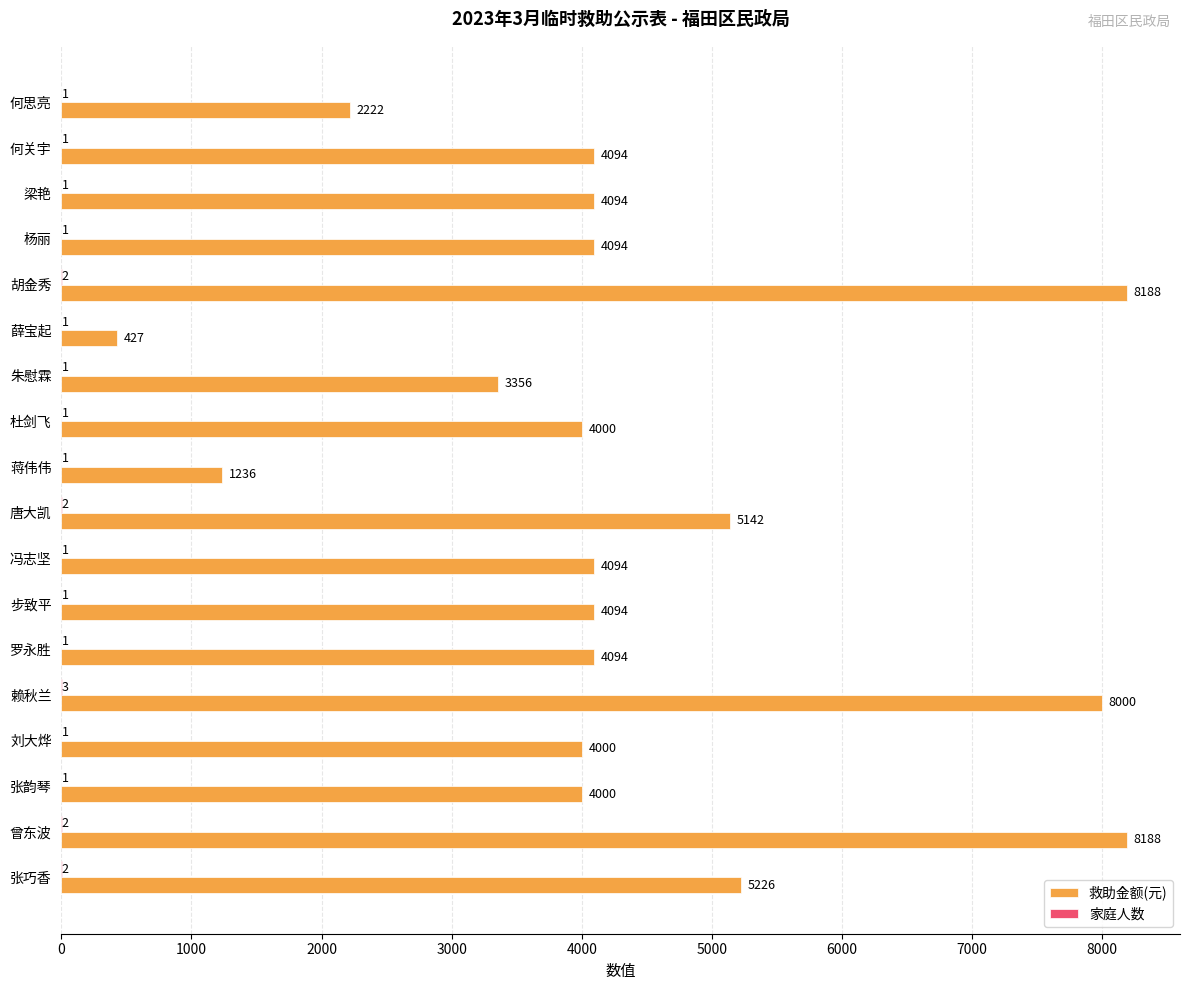

What is the total value across all series at 蒋伟伟?

1237